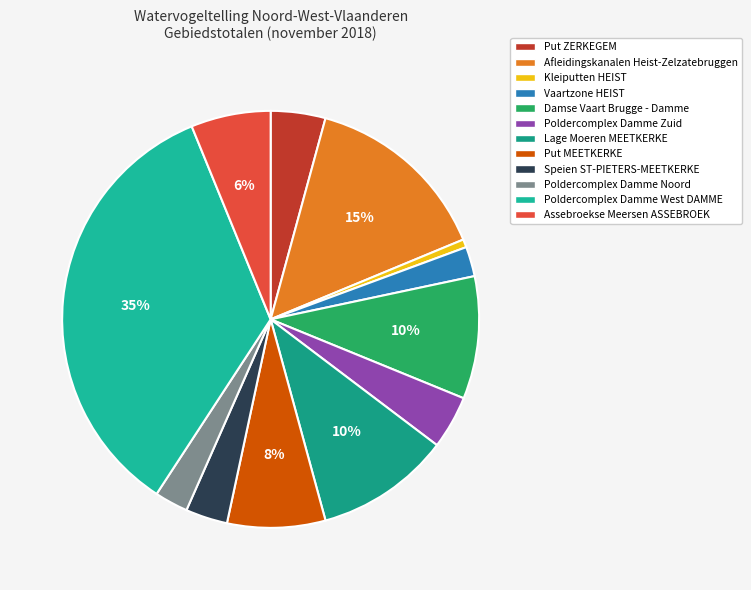

What is the smallest slice in the pie chart?

Kleiputten HEIST